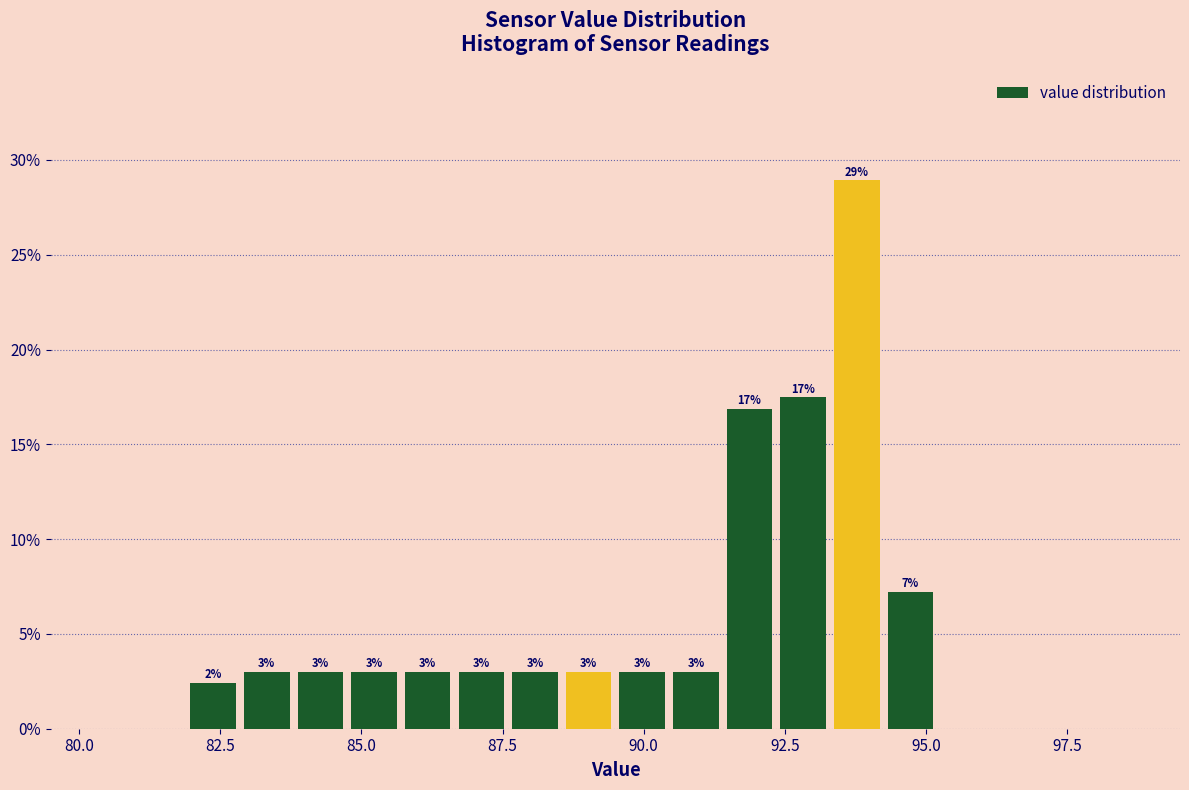

Read against the x-axis, roughly where is the centre of the tallest bar?

94.0